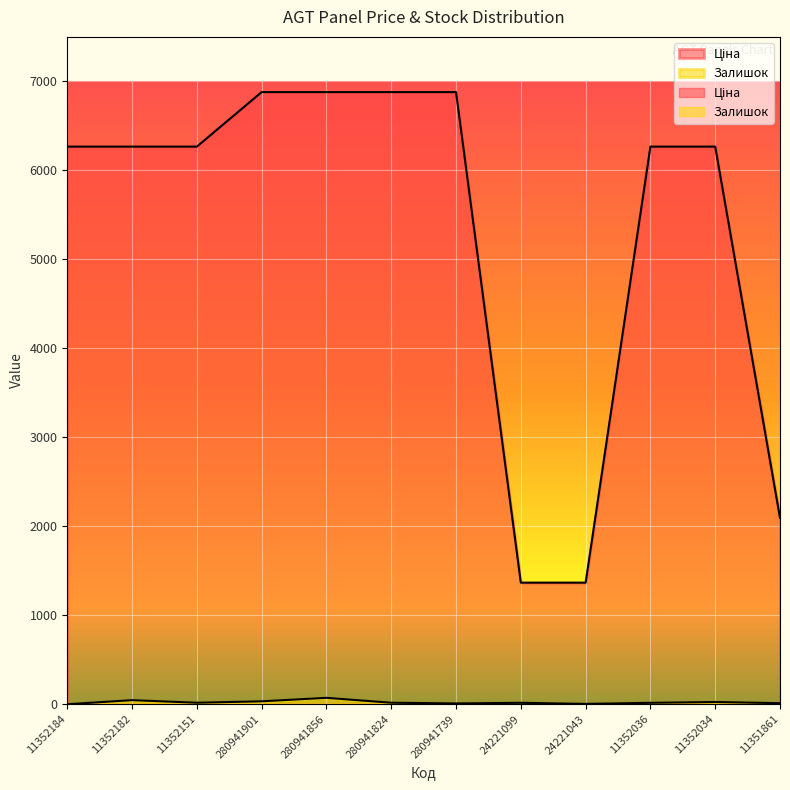

What is the difference between the Ціна values at 280941739 and 11352184?

612.8